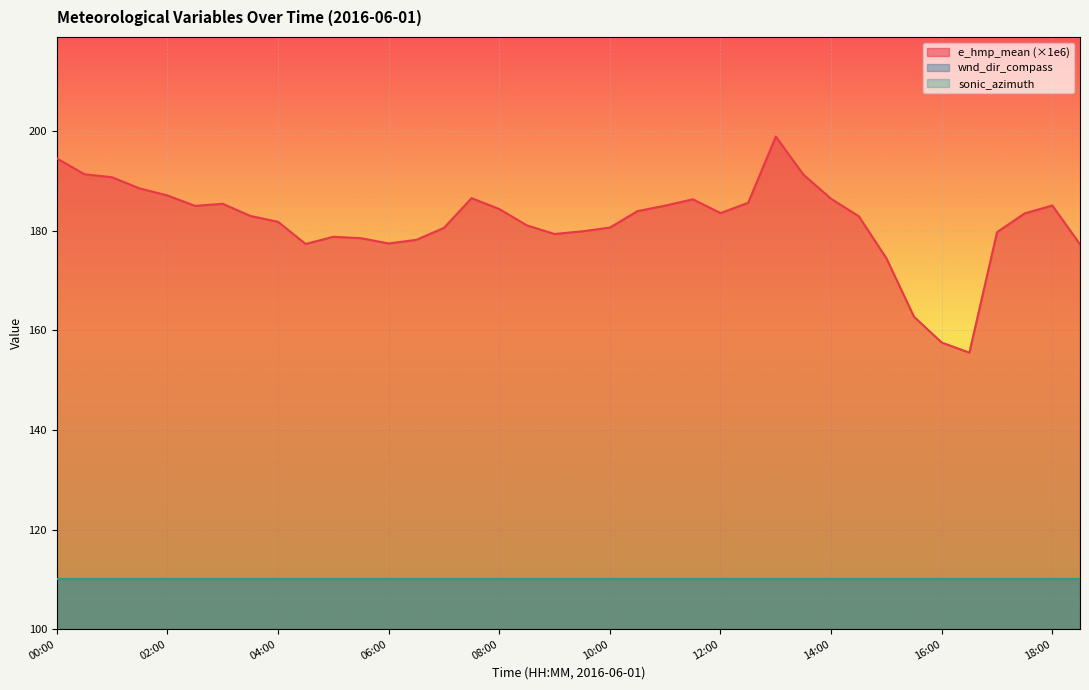

Where is sonic_azimuth nearest to the value 110?

00:00